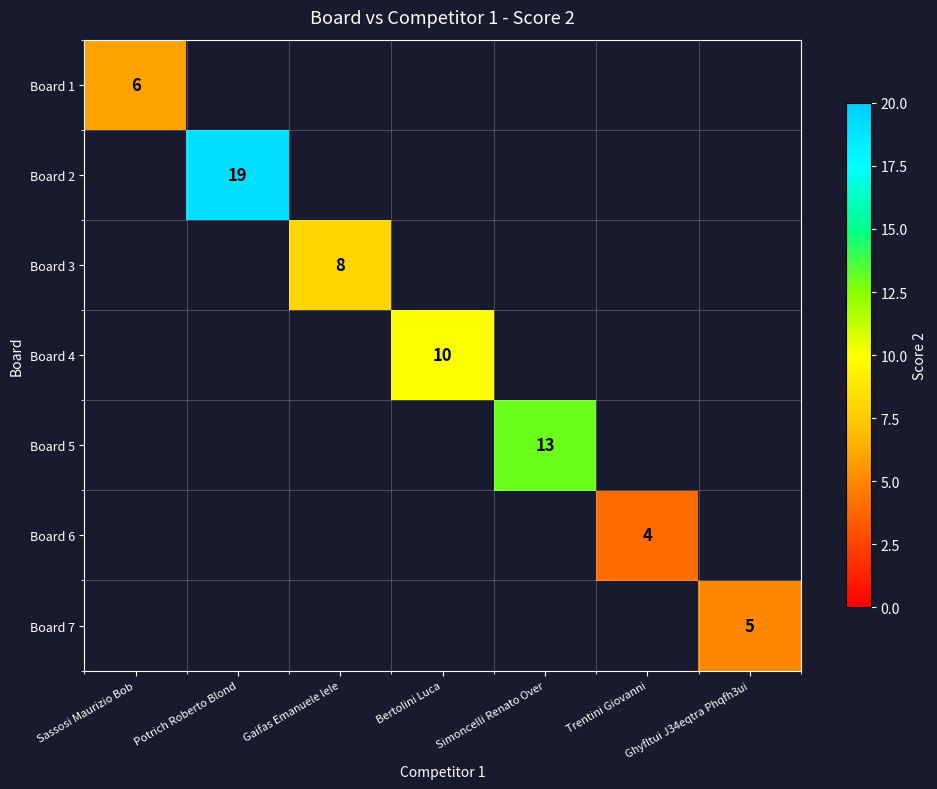

The Board 6 series shows 4 at Trentini Giovanni. True or false?

True